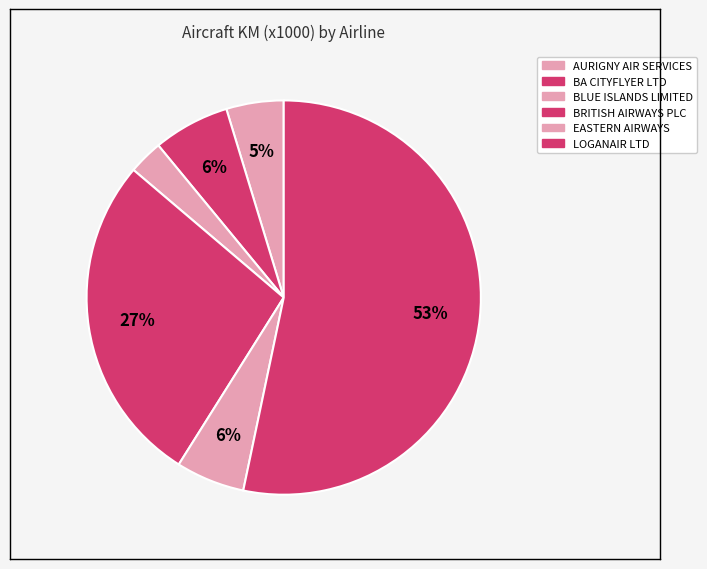

How many slices are in this pie chart?

6